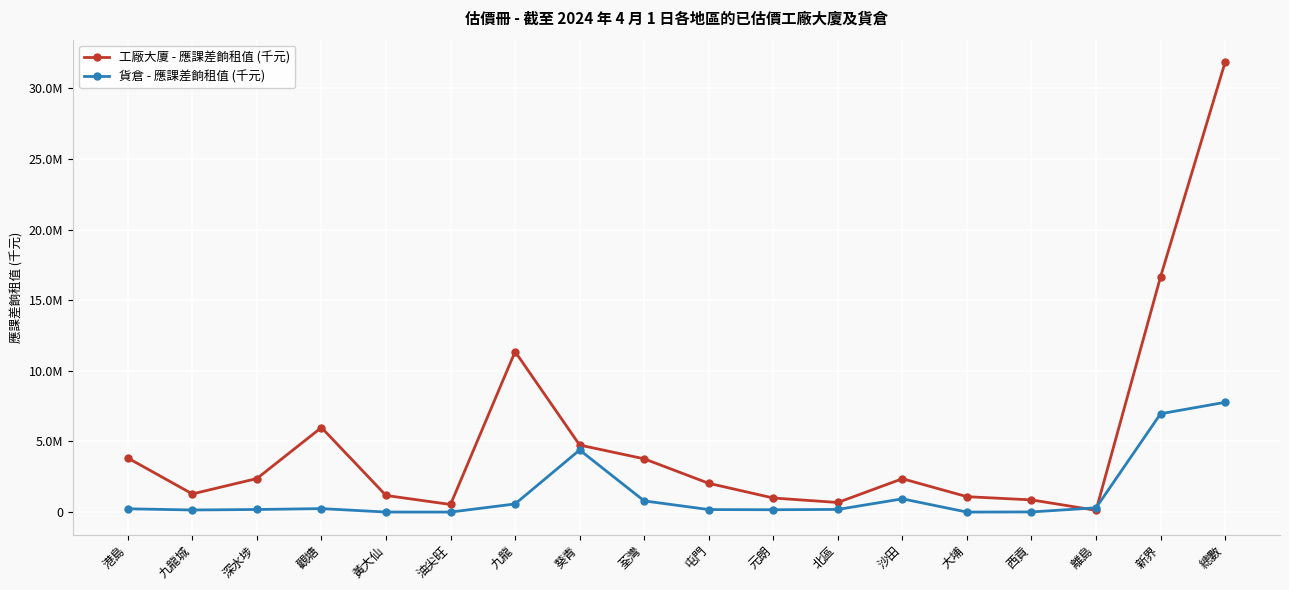

What are all the series names shown in the legend?

工廠大廈 - 應課差餉租值 (千元), 貨倉 - 應課差餉租值 (千元)